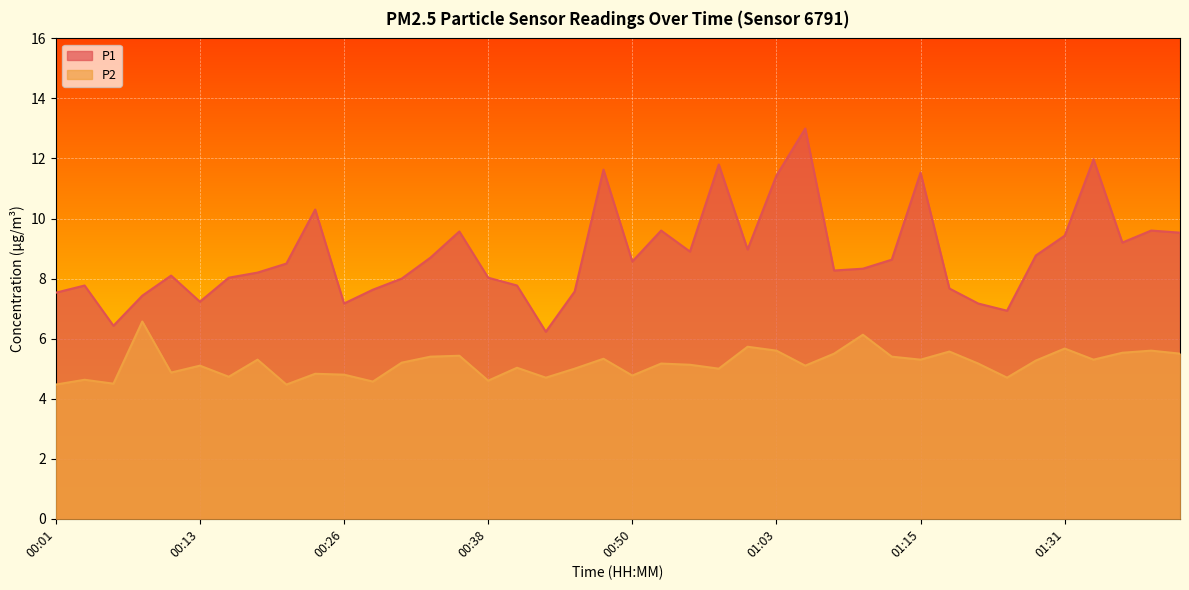

True or false: P1 has a value of 13.5 at 00:38.

False